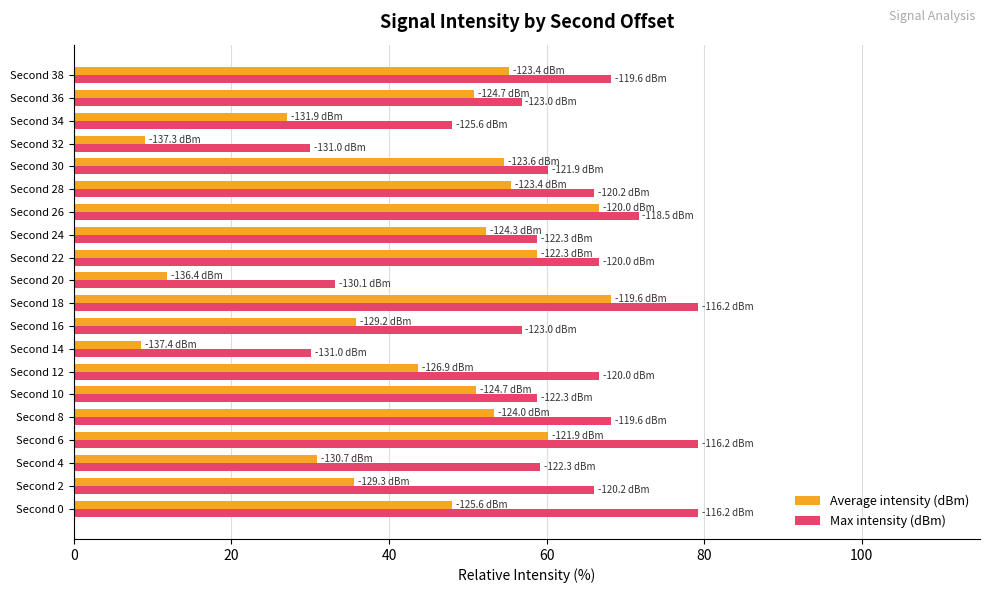

At which label does Average intensity (dBm) reach its peak?

Second 18